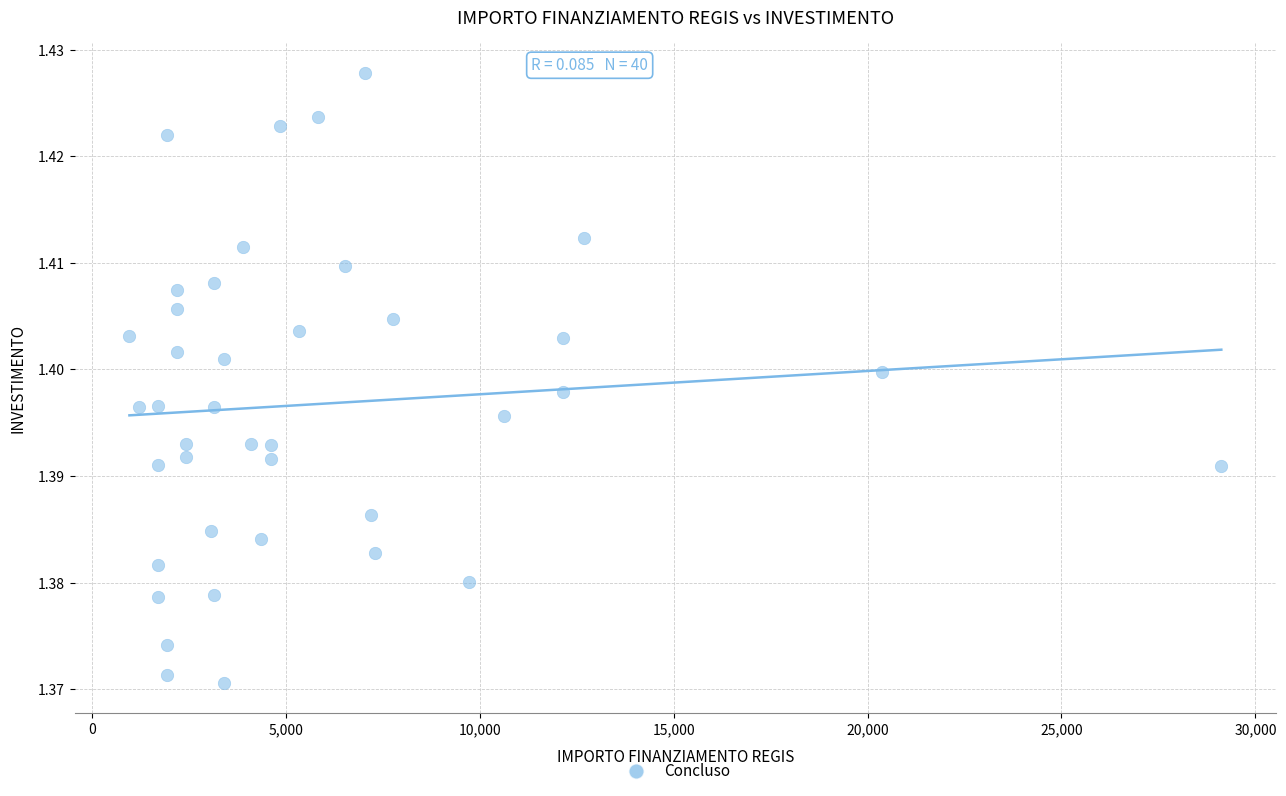

What is the range of X values (max minus min)?

28148.0